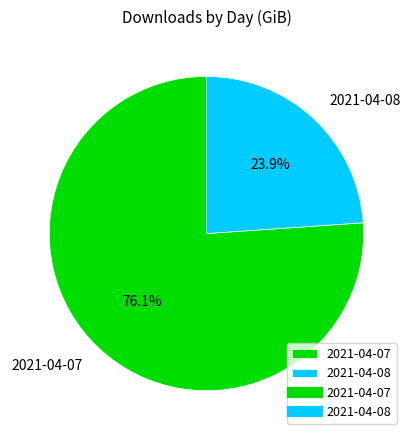

What percentage is the 2021-04-08 slice, to the nearest percent?

24%